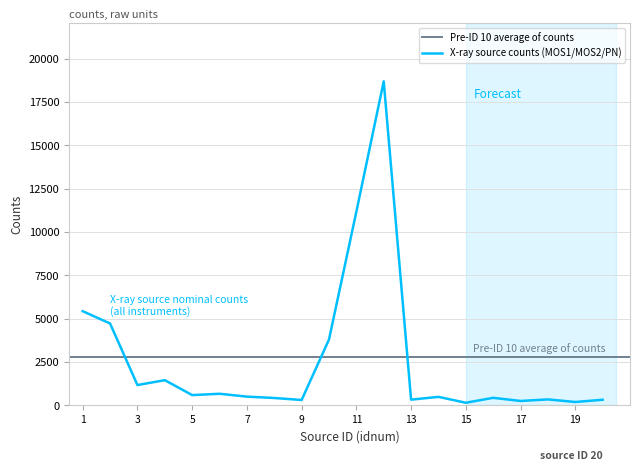

Approximately how many times larger is the value at 15 compared to 20?

0.4